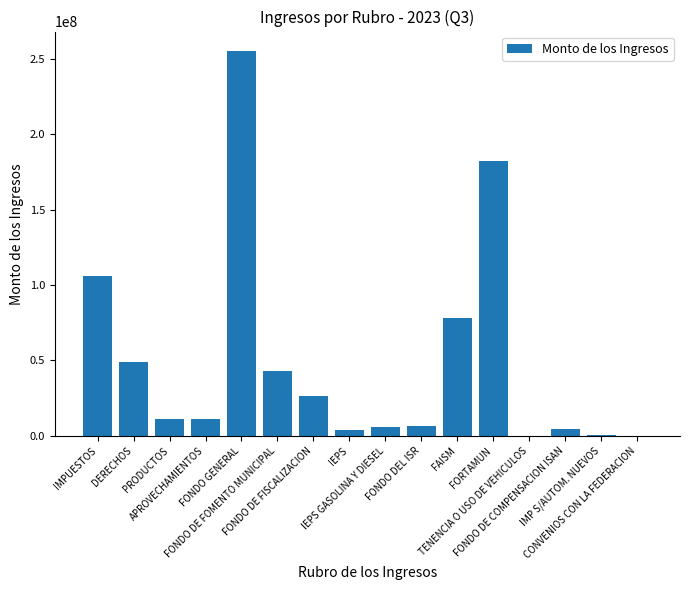

Approximately how many times larger is the value at FONDO DE FOMENTO MUNICIPAL compared to FONDO DE FISCALIZACION?

1.6